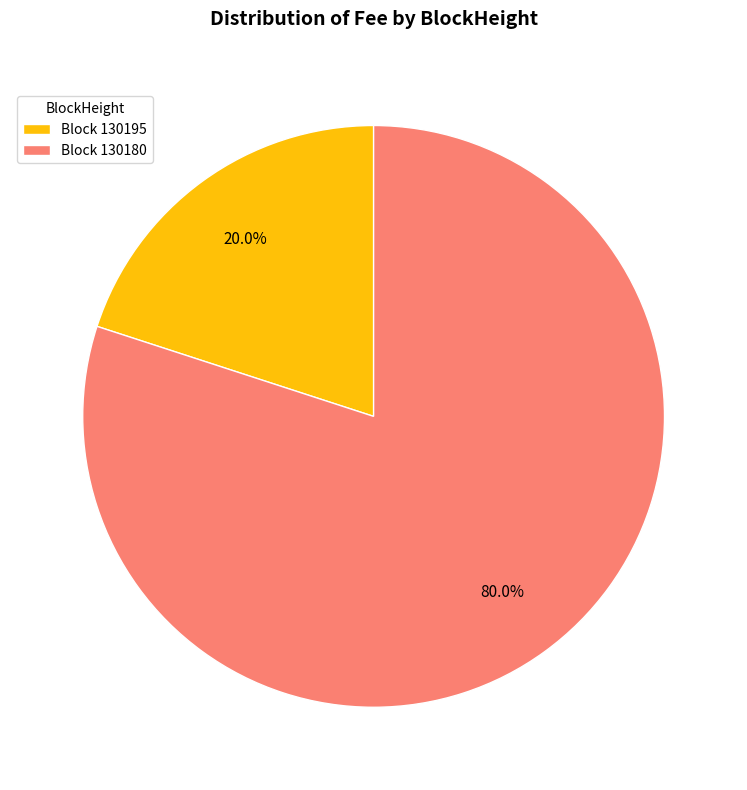

Rank the categories by value from lowest to highest.

Block 130195, Block 130180